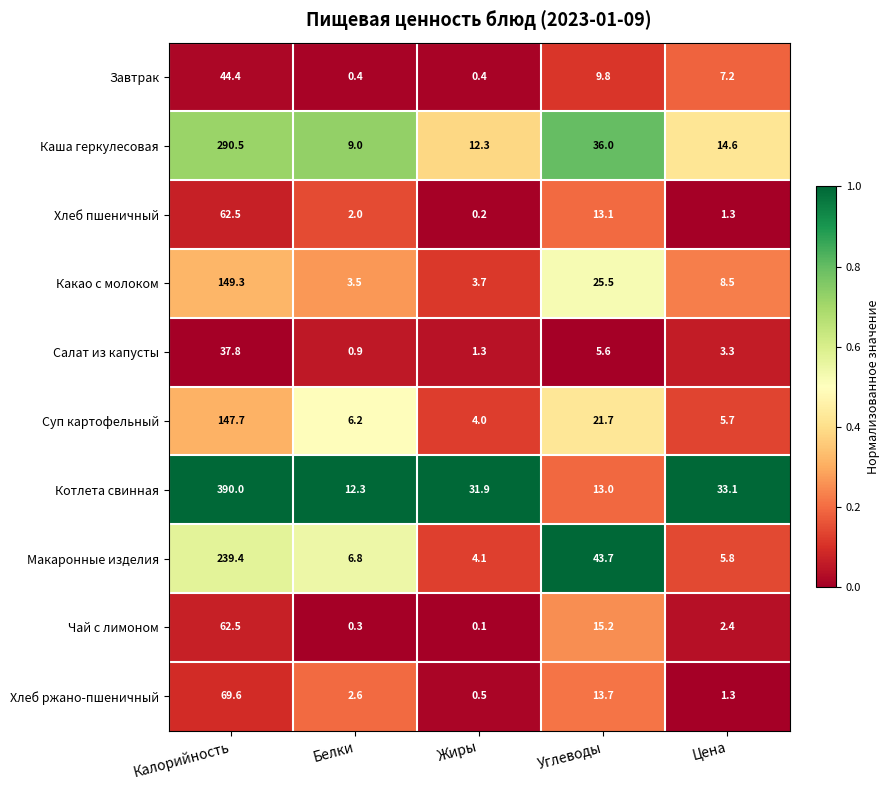

What is the total value across all series at Калорийность?

1493.7